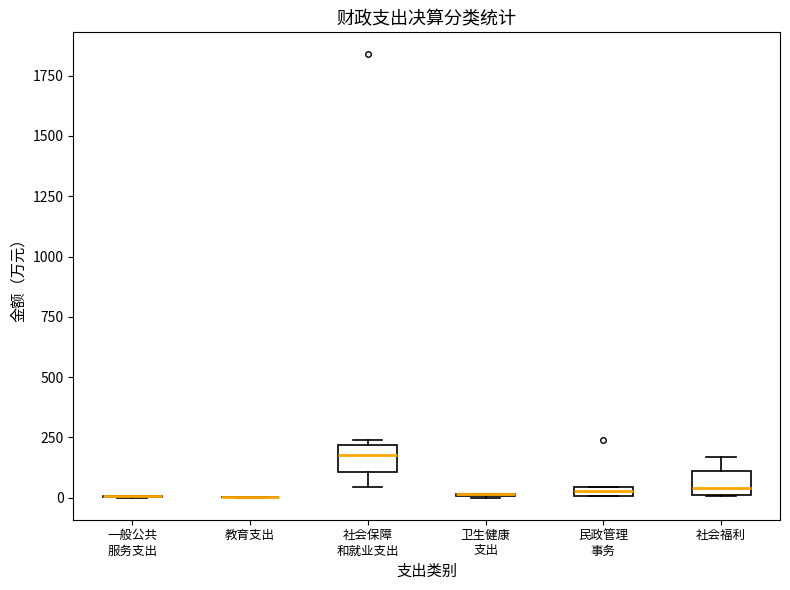

Where is the lower edge of the box for 社会福利 on the y-axis? The values are not printed on the chart, so give them approximately, as read against the axis.

0